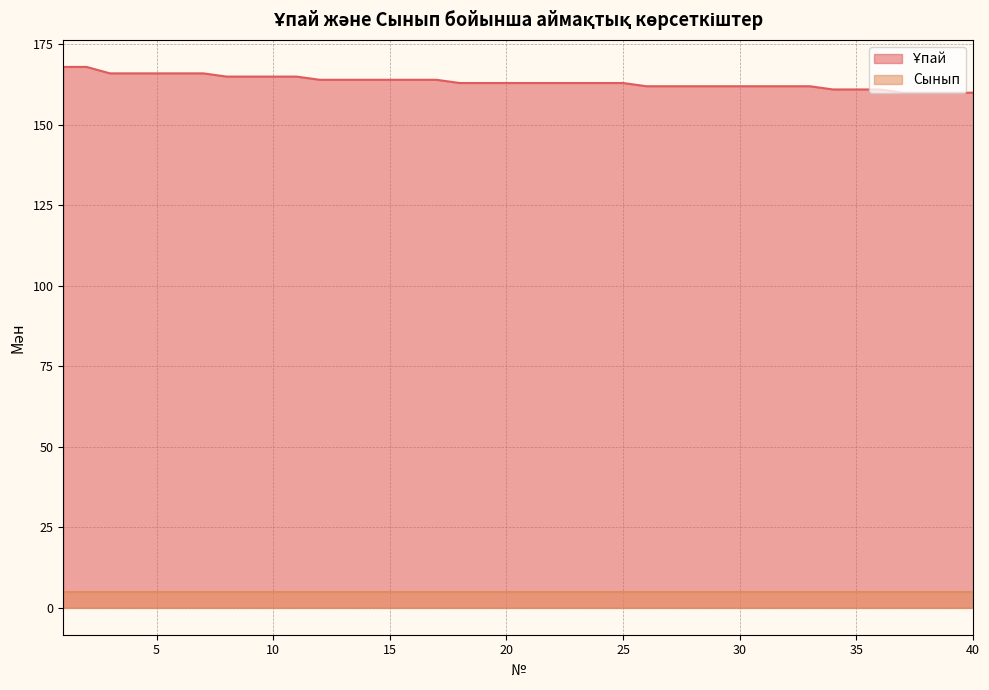

How many values are between 162 and 165?

26